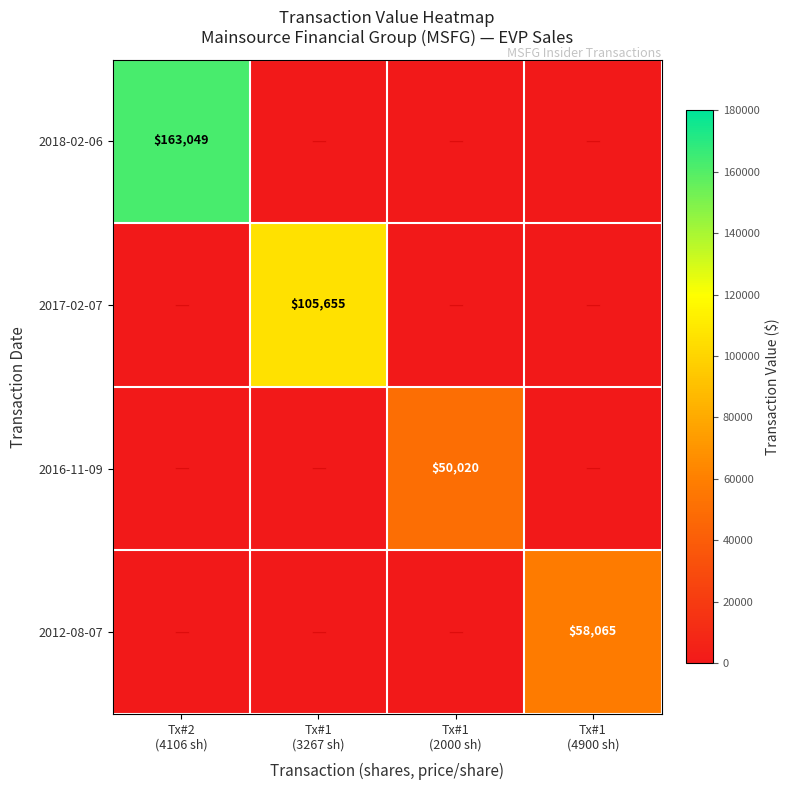

Between Tx#1 (3267 sh) and Tx#1 (2000 sh), which series saw the biggest shift?

2017-02-07